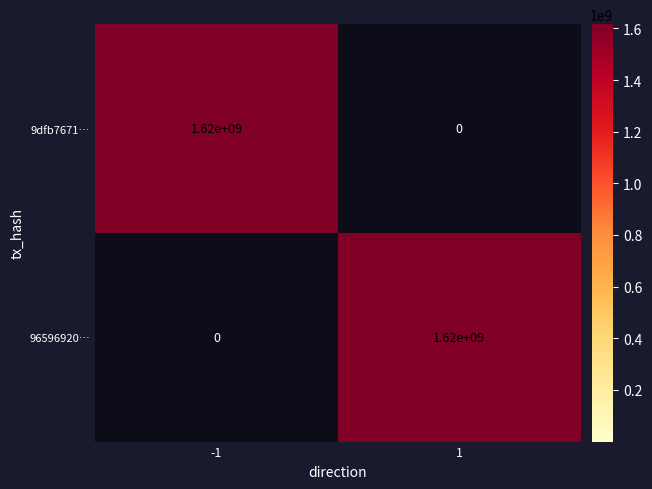

What is the highest value of the 96596920… series?

1620000000